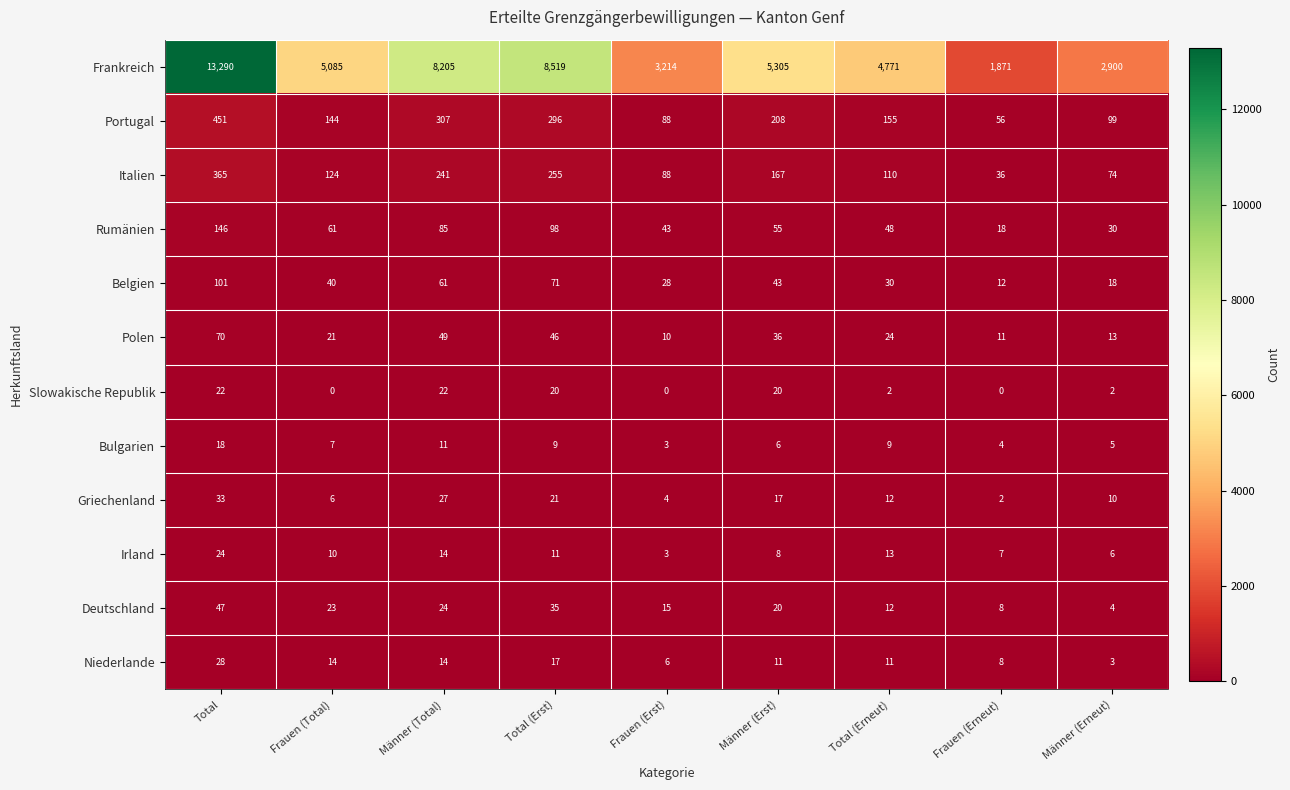

Rank the categories by Portugal value from highest to lowest.

Total, Männer (Total), Total (Erst), Männer (Erst), Total (Erneut), Frauen (Total), Männer (Erneut), Frauen (Erst), Frauen (Erneut)